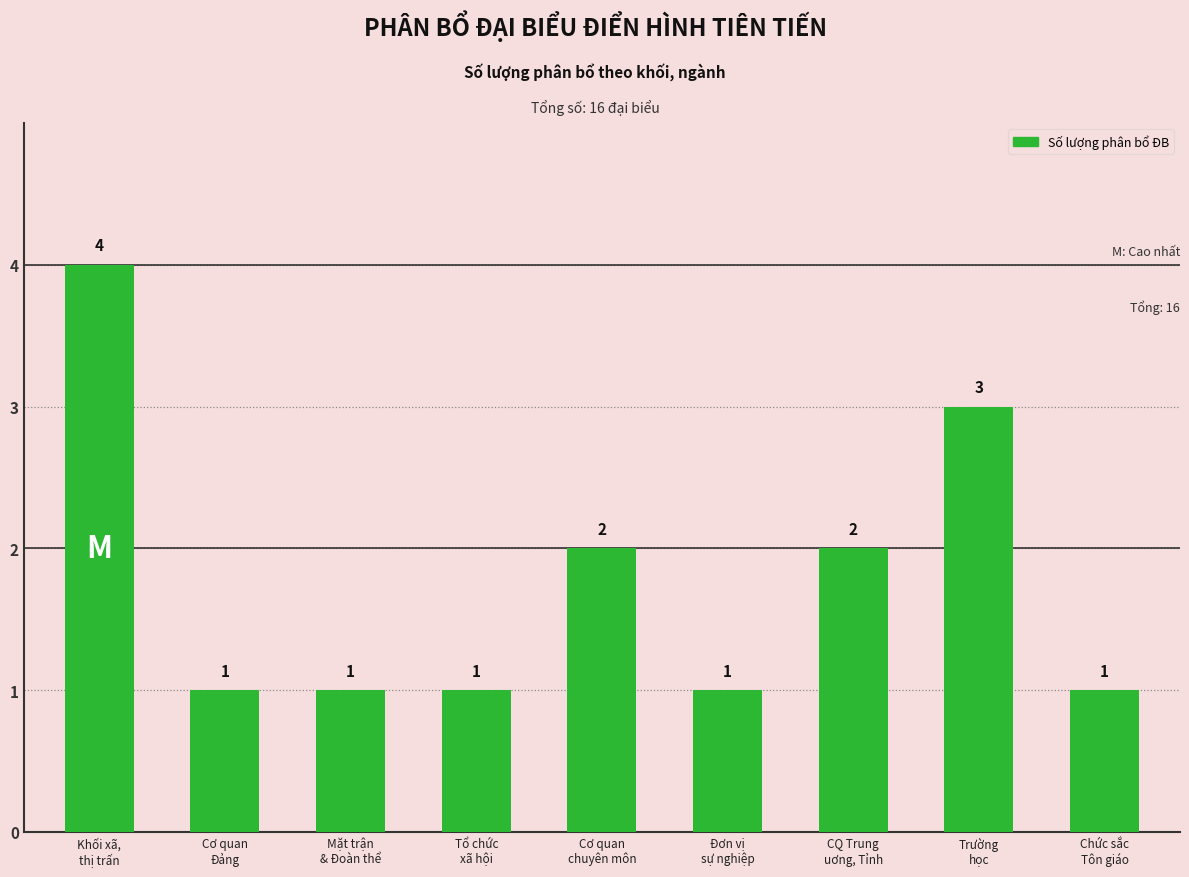

Reading left to right, what are all the values shown in this chart?

4	1	1	1	2	1	2	3	1